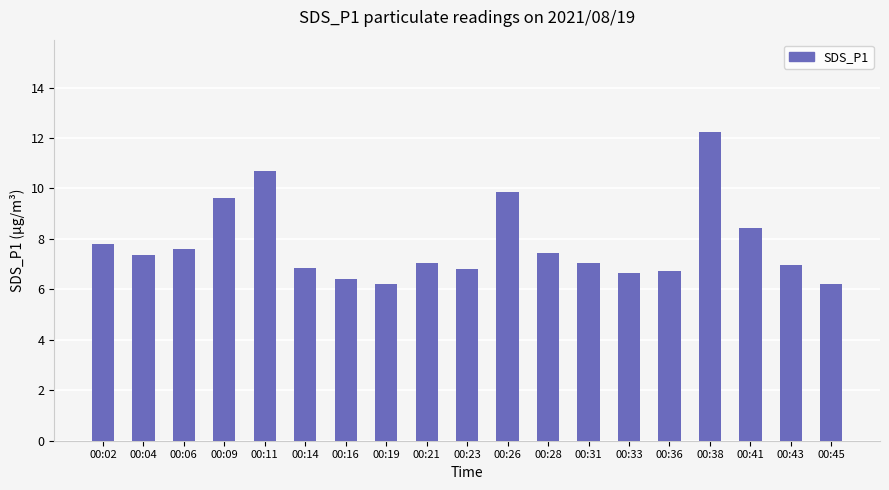

What is the greatest value displayed?

12.2